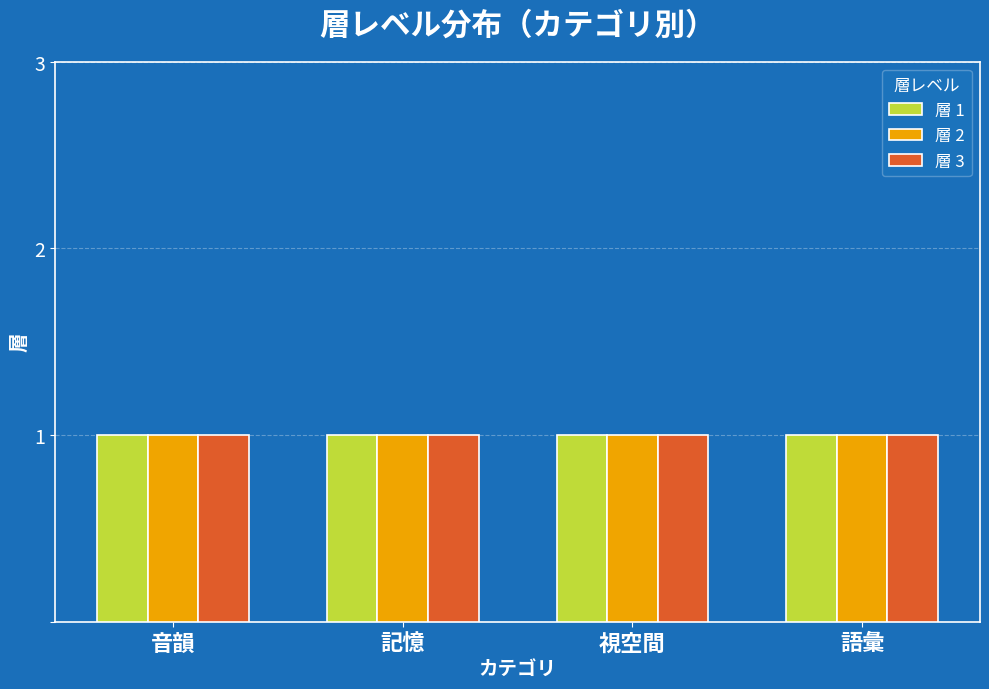

How many bars are there in total?

12